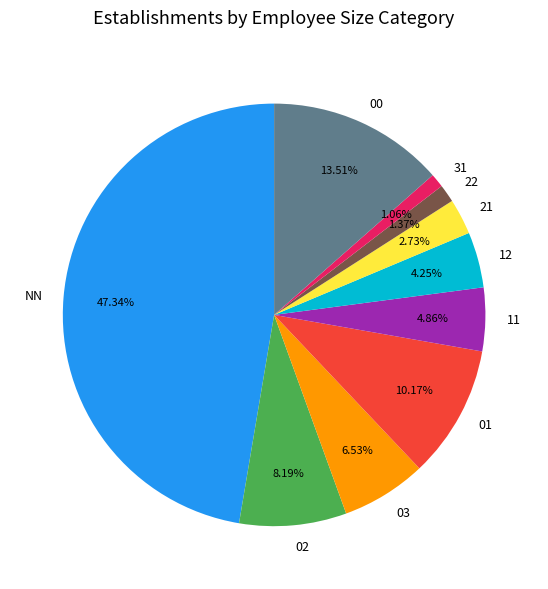

Does any single category account for the majority?

No